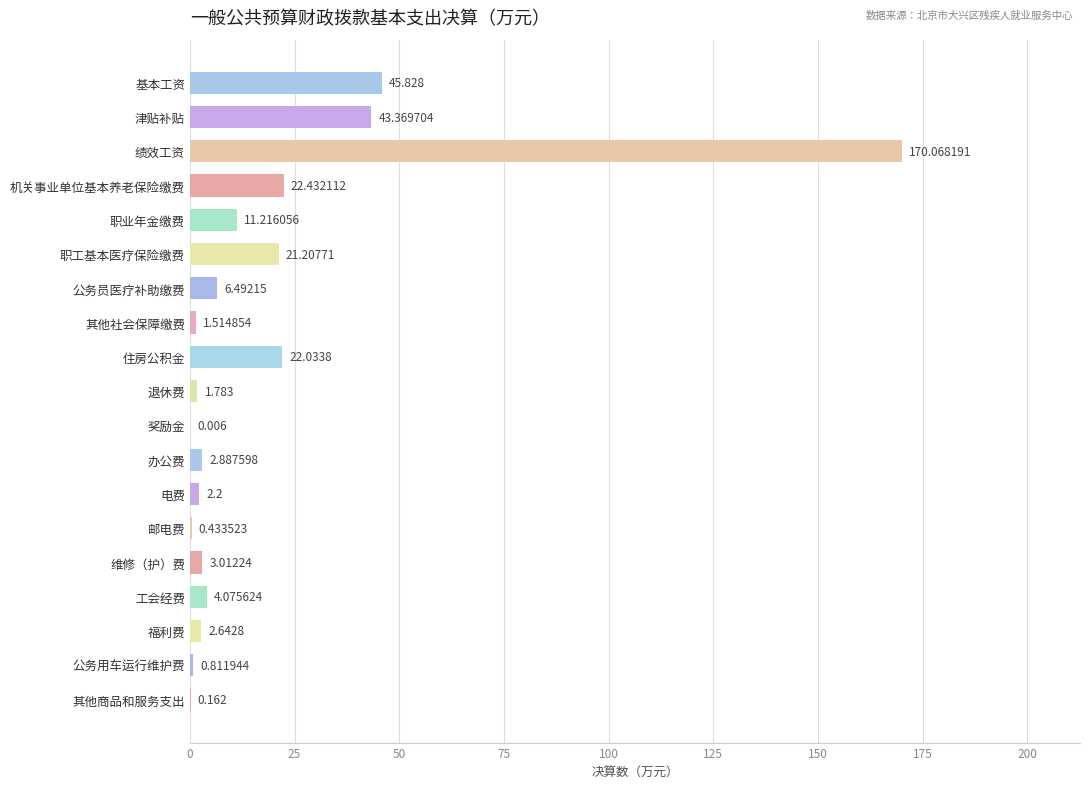

At which label is the value closest to 85?

基本工资